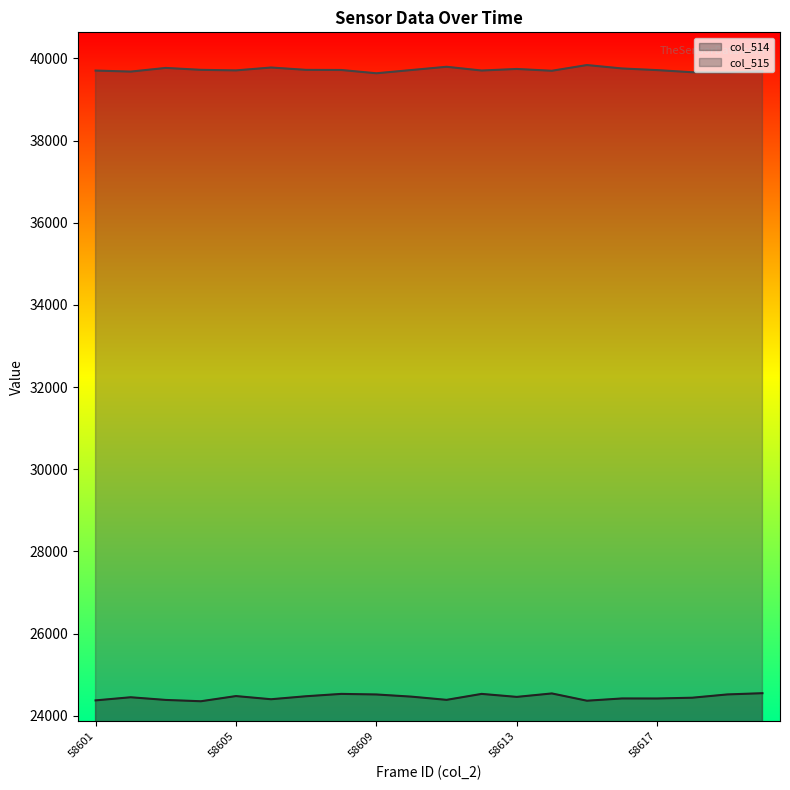

How many values in the col_514 series exceed 24459?

9